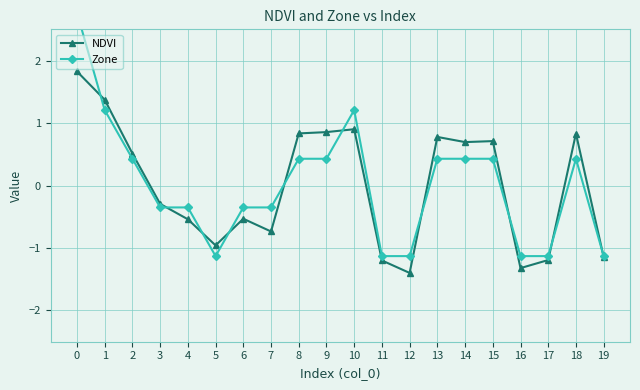

Reading left to right, extract all data points from this chart.

NDVI: 1.8	1.4	0.5	-0.3	-0.5	-1.0	-0.5	-0.7	0.8	0.9	0.9	-1.2	-1.4	0.8	0.7	0.7	-1.3	-1.2	0.8	-1.1
Zone: 2.8	1.2	0.4	-0.4	-0.4	-1.1	-0.4	-0.4	0.4	0.4	1.2	-1.1	-1.1	0.4	0.4	0.4	-1.1	-1.1	0.4	-1.1